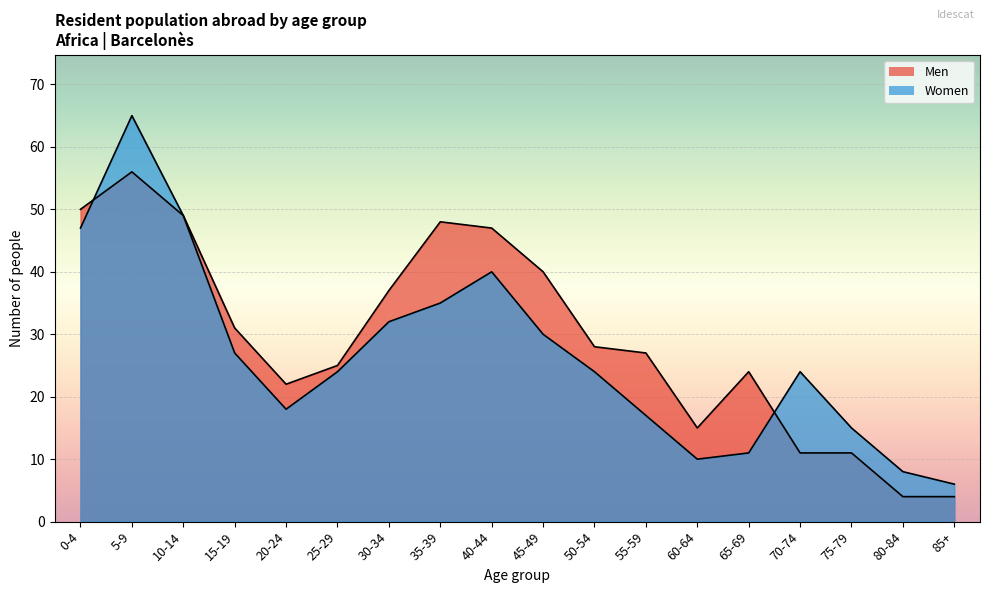

Which has a higher value, 85+ or 10-14?

10-14